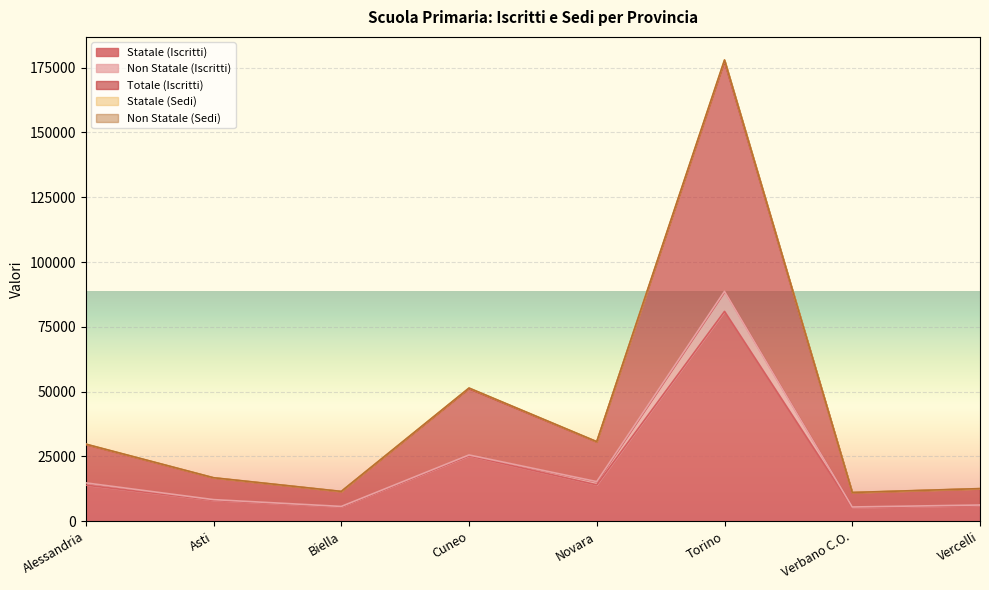

Which series changed the most between Alessandria and Cuneo?

Statale (Sedi)